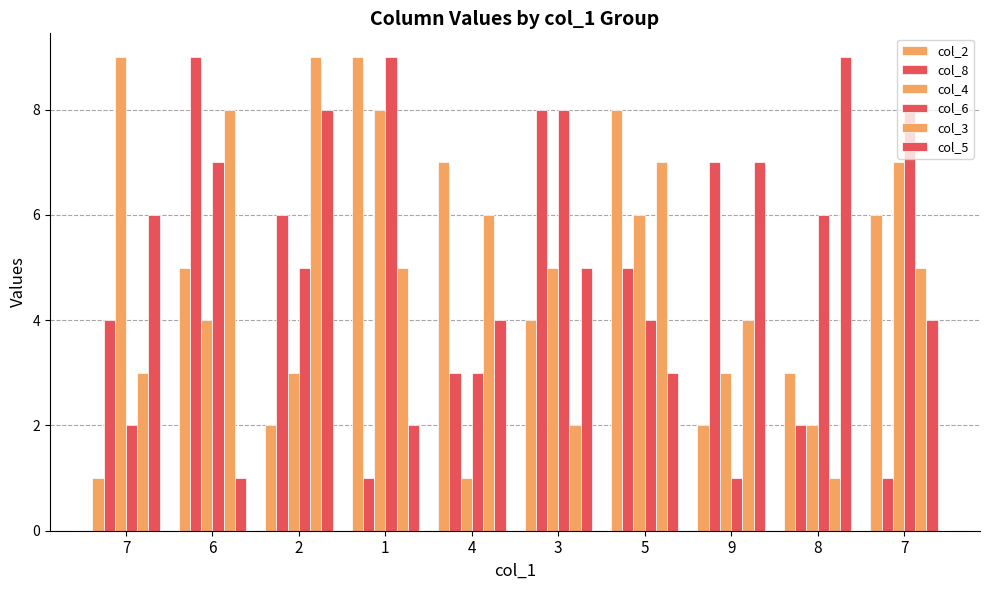

How many groups of bars are there?

10